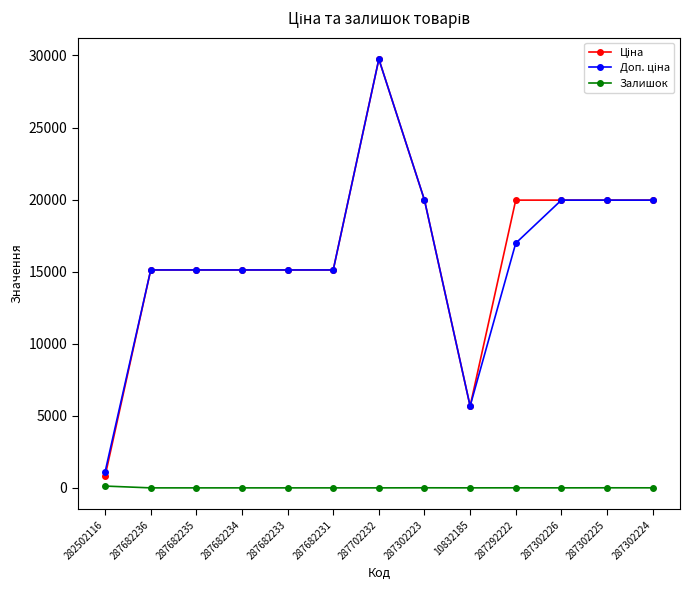

True or false: Залишок has a value of 5.0 at 287302225.

True